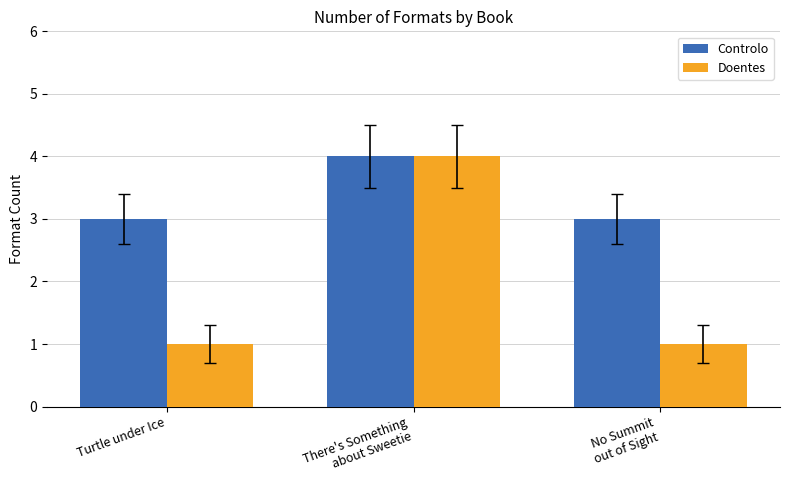

Is the value of Controlo at No Summit
out of Sight greater than the value of Doentes at No Summit
out of Sight?

Yes